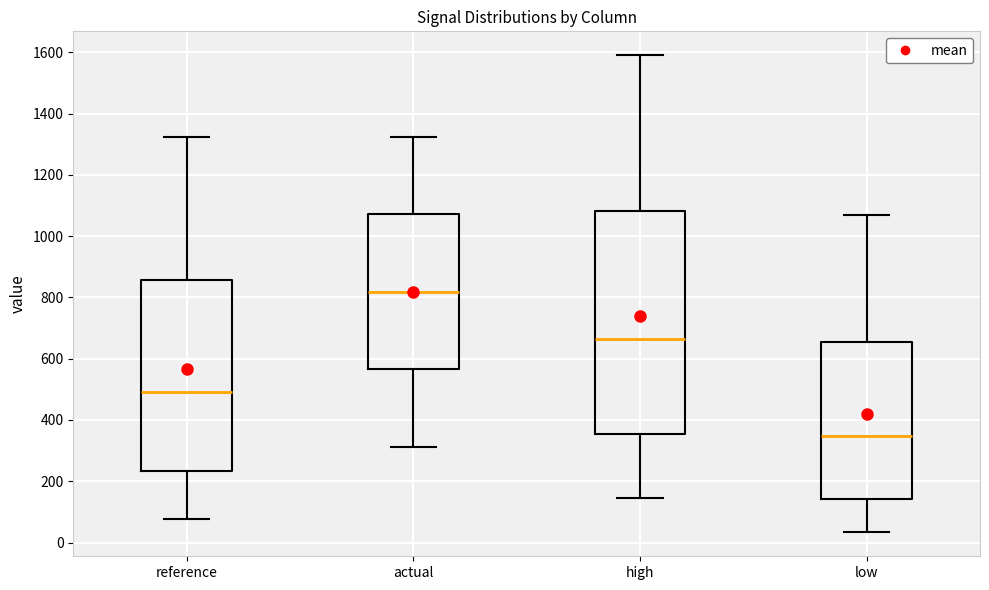

Which box is the tallest, from its lower edge to its upper edge?

high